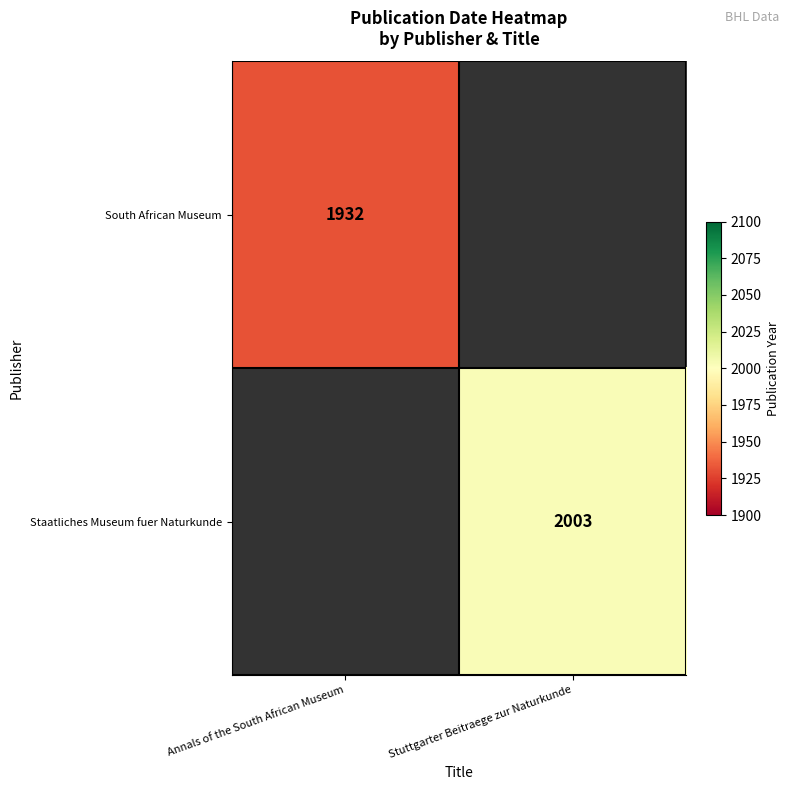

Is it true that South African Museum equals 2551 at Annals of the South African Museum?

False